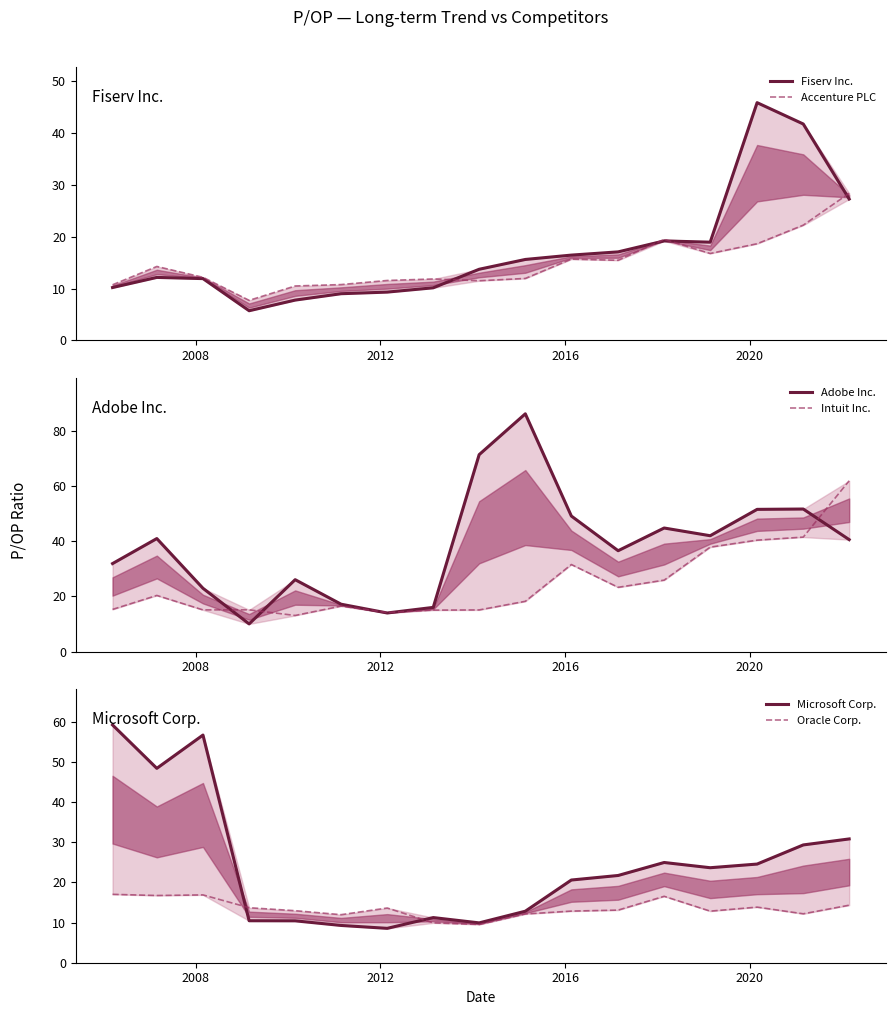

How many interior local peaks does the Accenture PLC series have?

4